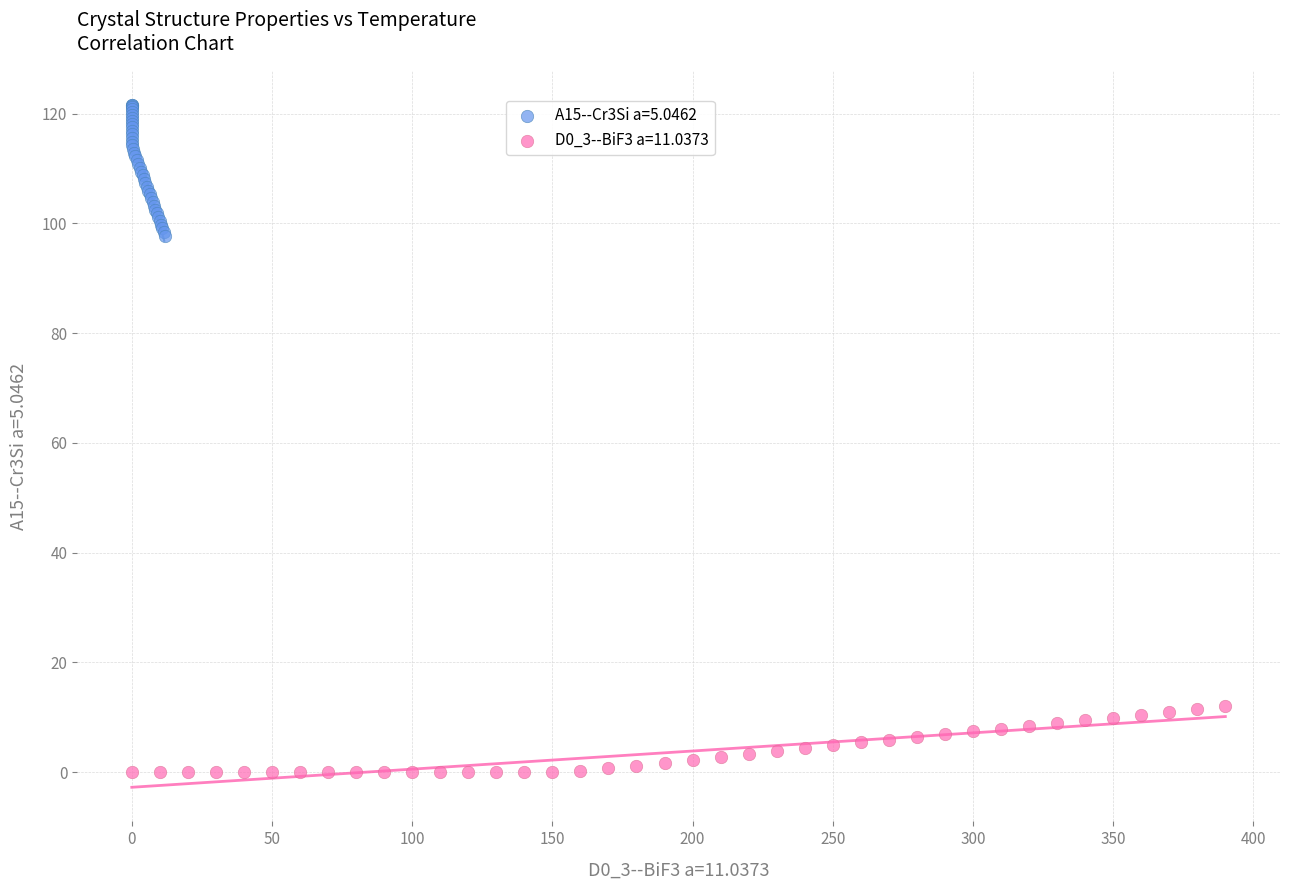

Which series contains the highest Y value?

A15--Cr3Si a=5.0462